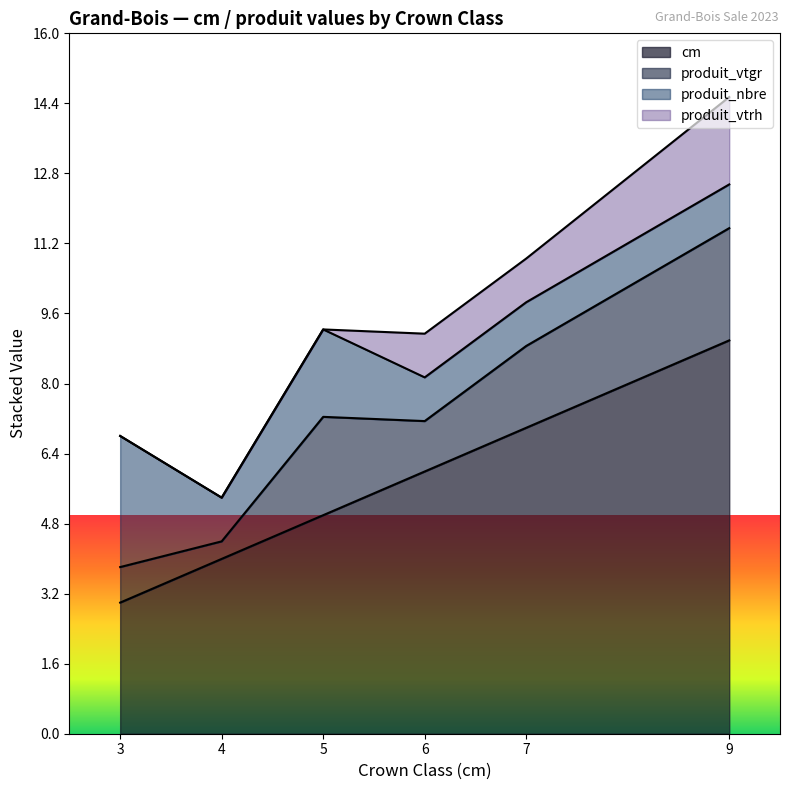

True or false: cm and produit_vtgr cross at least once.

False